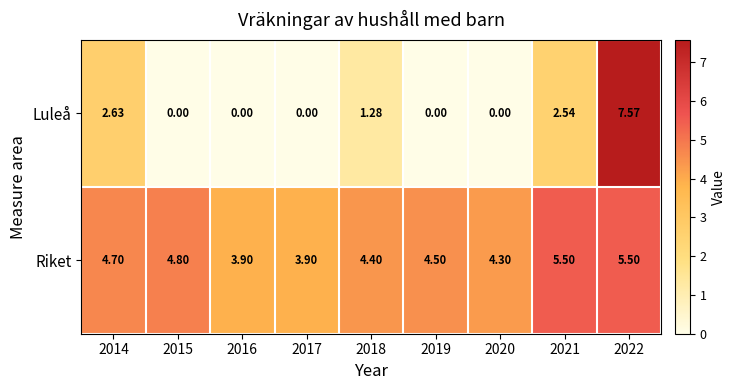

What is the greatest value displayed?

7.6